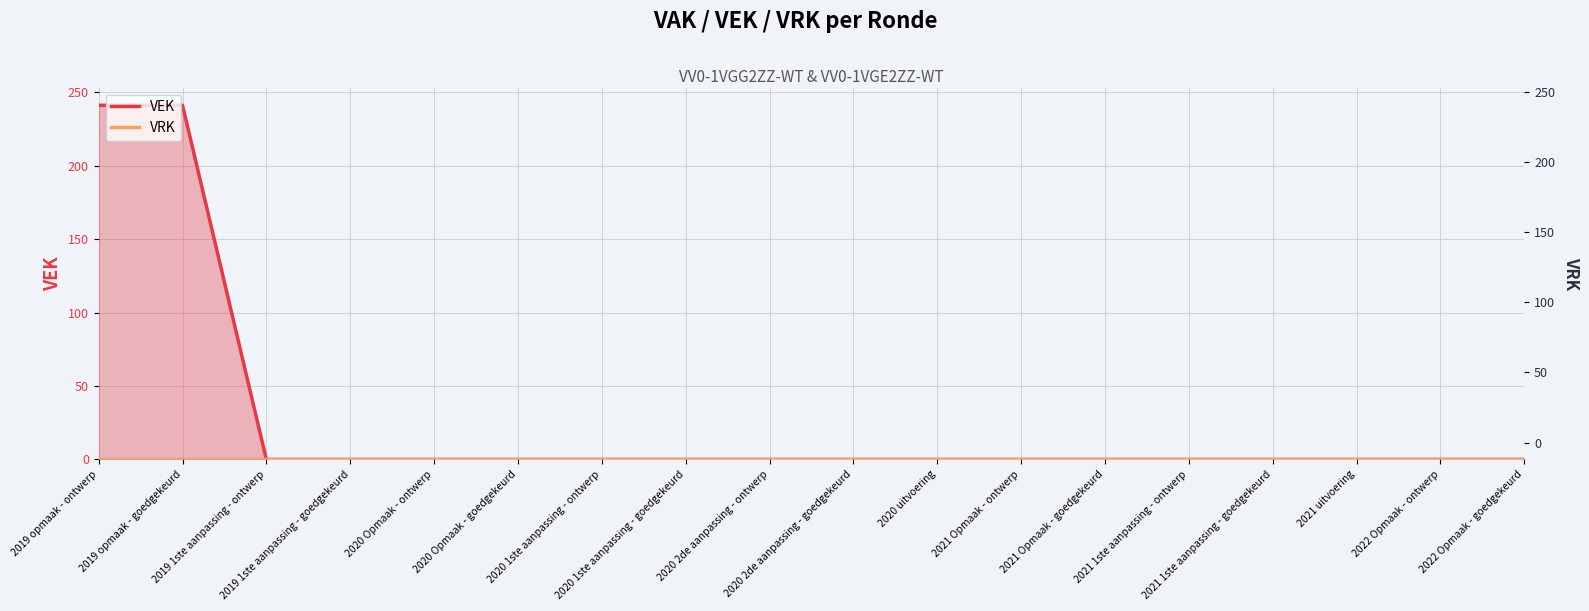

True or false: VRK has more than 0 interior local peaks.

False